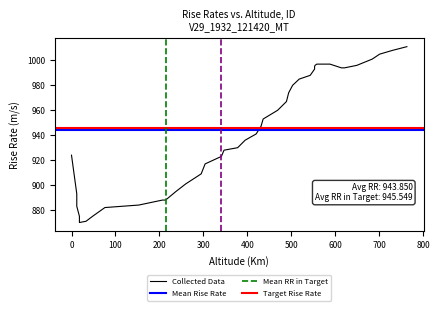

True or false: the data shows 1374 at 553.

False